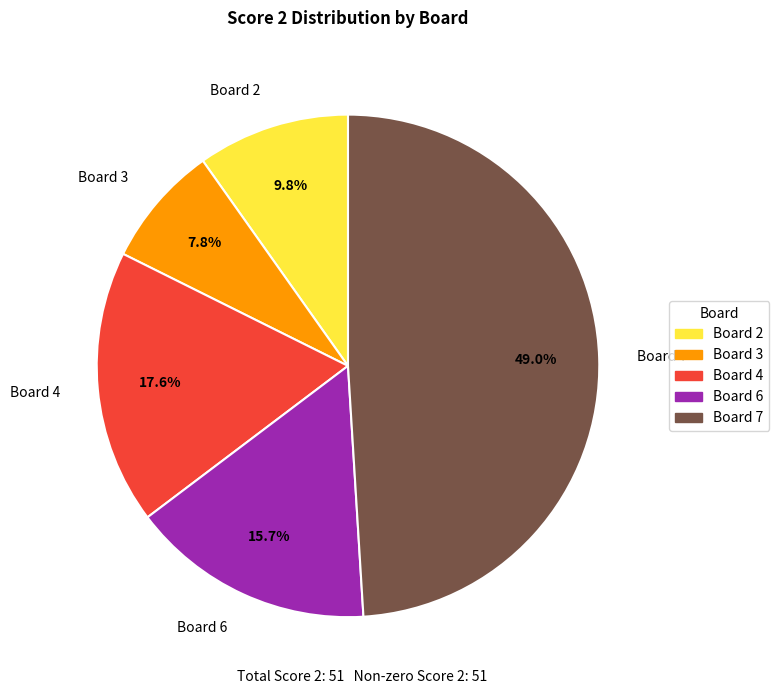

What is the largest slice in the pie chart?

Board 7